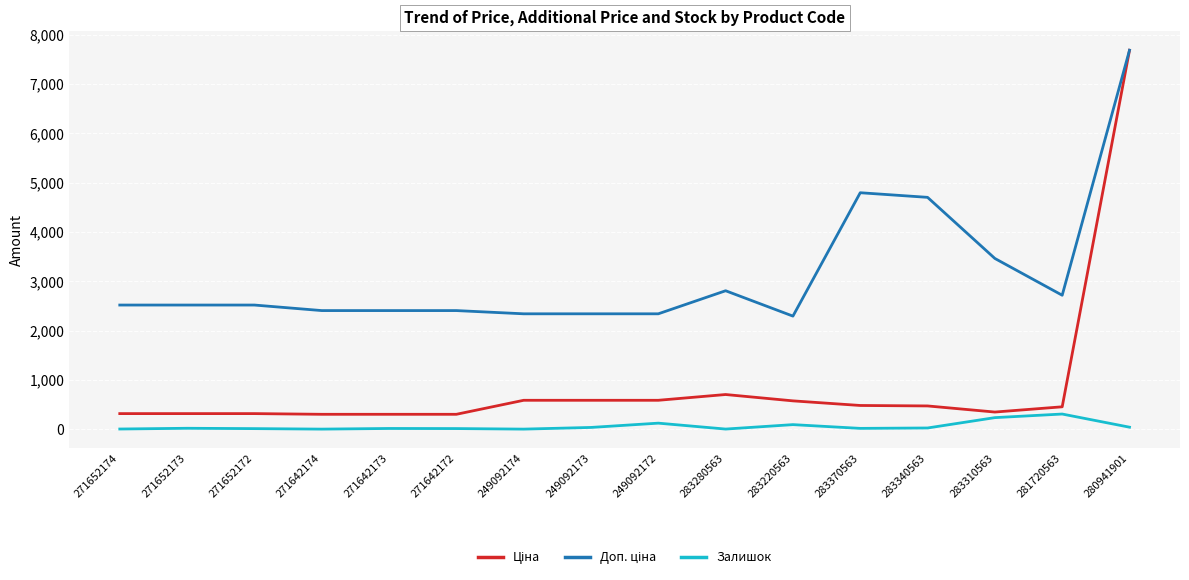

What is the total value across all series at 249092173?

2958.6